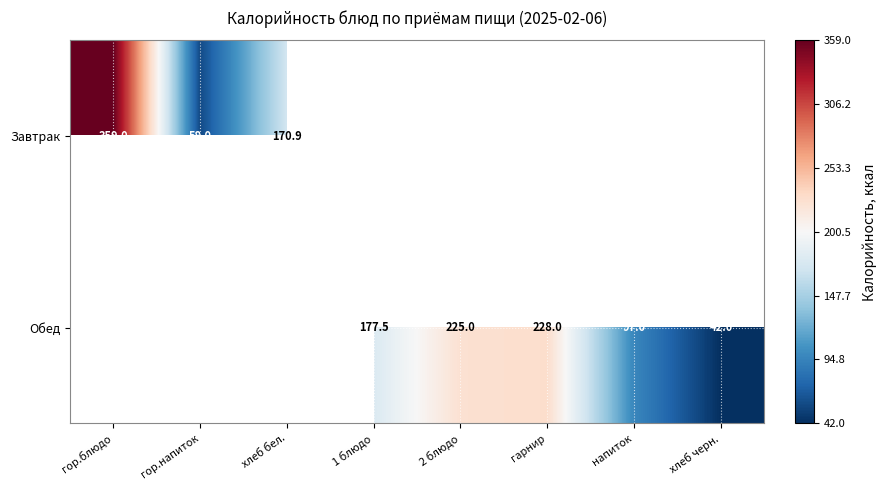

Is it true that Завтрак equals 108.1 at хлеб бел.?

False